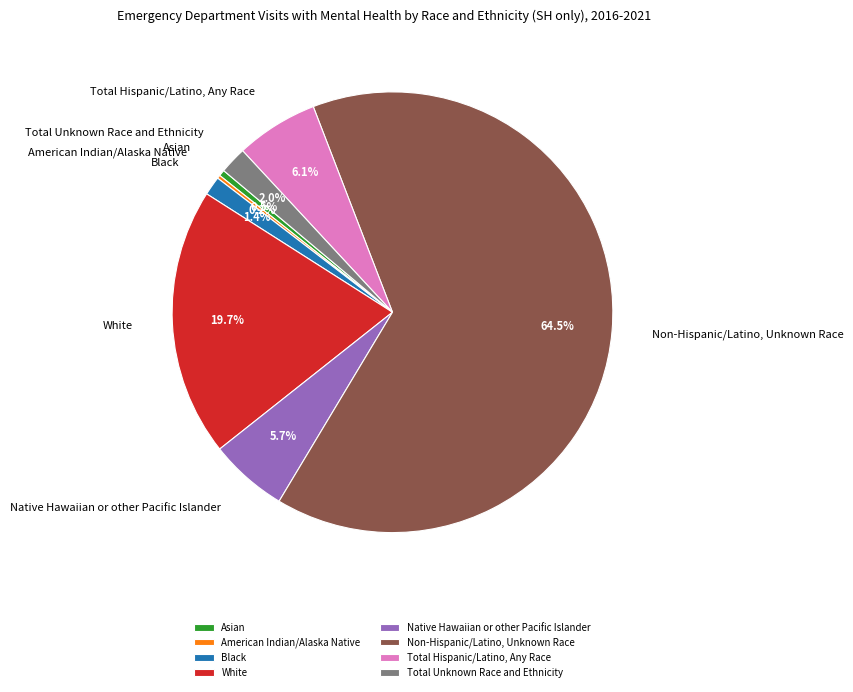

To the nearest percent, what is the difference between the largest and smallest slice percentages?

64%